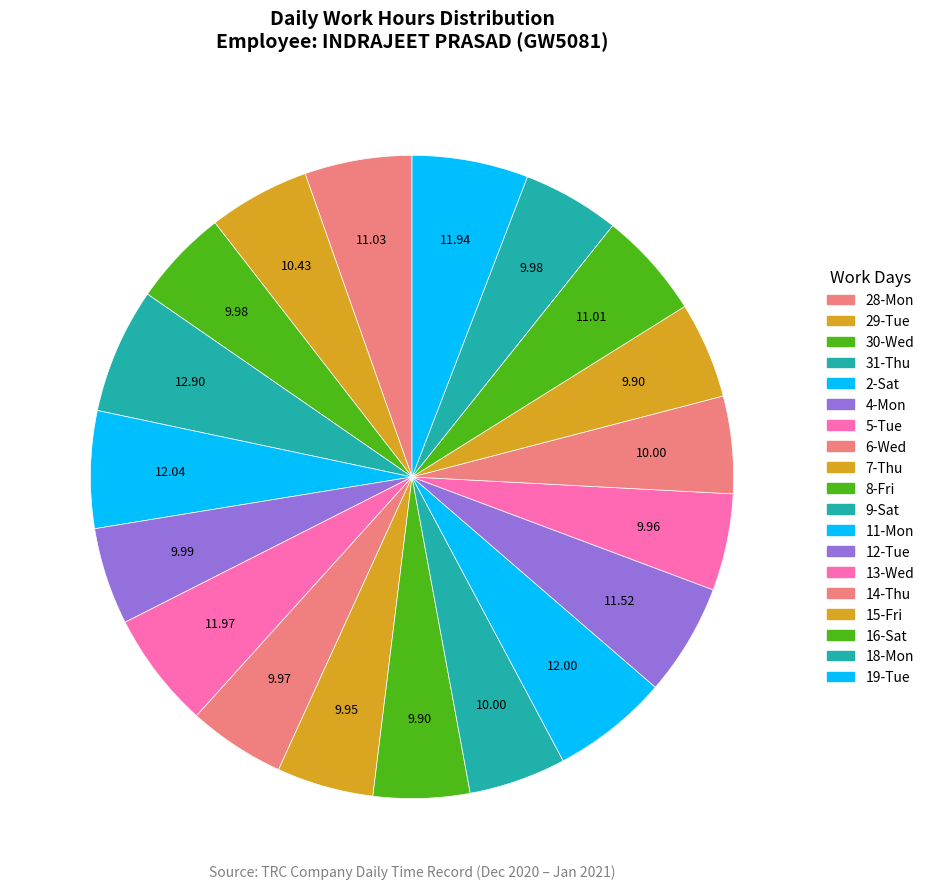

Rank the categories by value from highest to lowest.

31-Thu, 2-Sat, 11-Mon, 5-Tue, 19-Tue, 12-Tue, 28-Mon, 16-Sat, 29-Tue, 9-Sat, 14-Thu, 4-Mon, 30-Wed, 18-Mon, 6-Wed, 13-Wed, 7-Thu, 8-Fri, 15-Fri